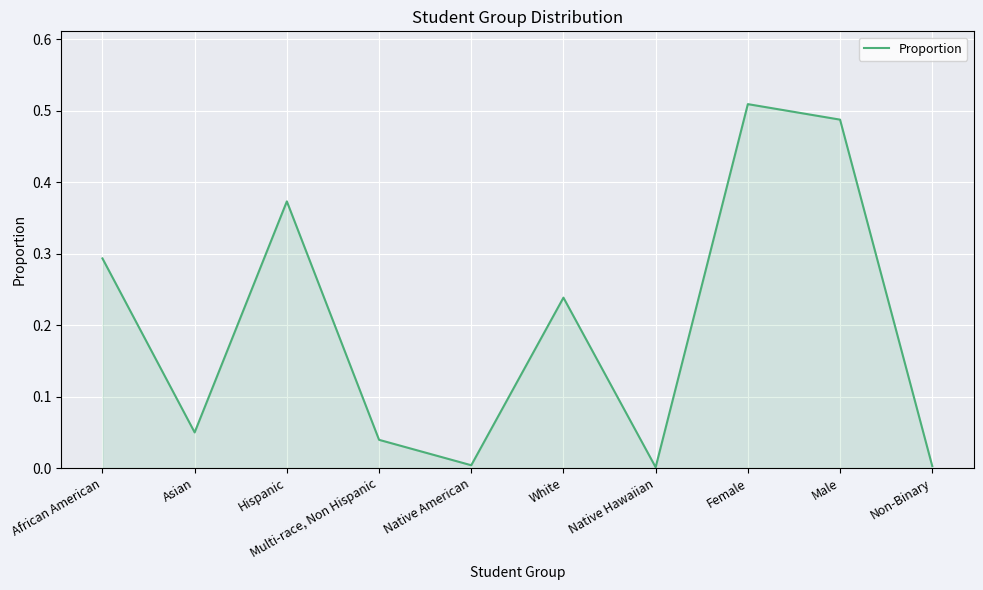

Where is the first local maximum?

Hispanic